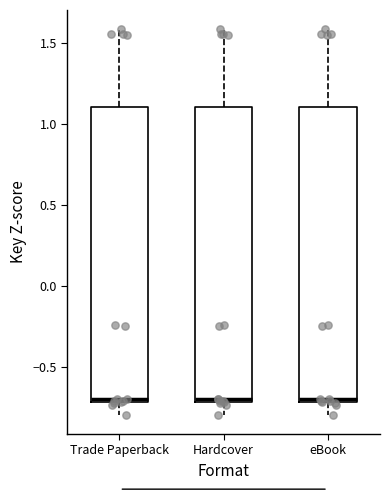

Reading left to right, read every box against the y-axis: the position of its median line, the range the box covers, and the ends of its whiskers. The values are not printed on the chart, so give them approximately, as read against the axis.

Trade Paperback: median -0.7 (just above the box's lower edge), box -0.7 to 1.1, whiskers -0.8 to 1.6
Hardcover: median -0.7 (just above the box's lower edge), box -0.7 to 1.1, whiskers -0.8 to 1.6
eBook: median -0.7 (just above the box's lower edge), box -0.7 to 1.1, whiskers -0.8 to 1.6